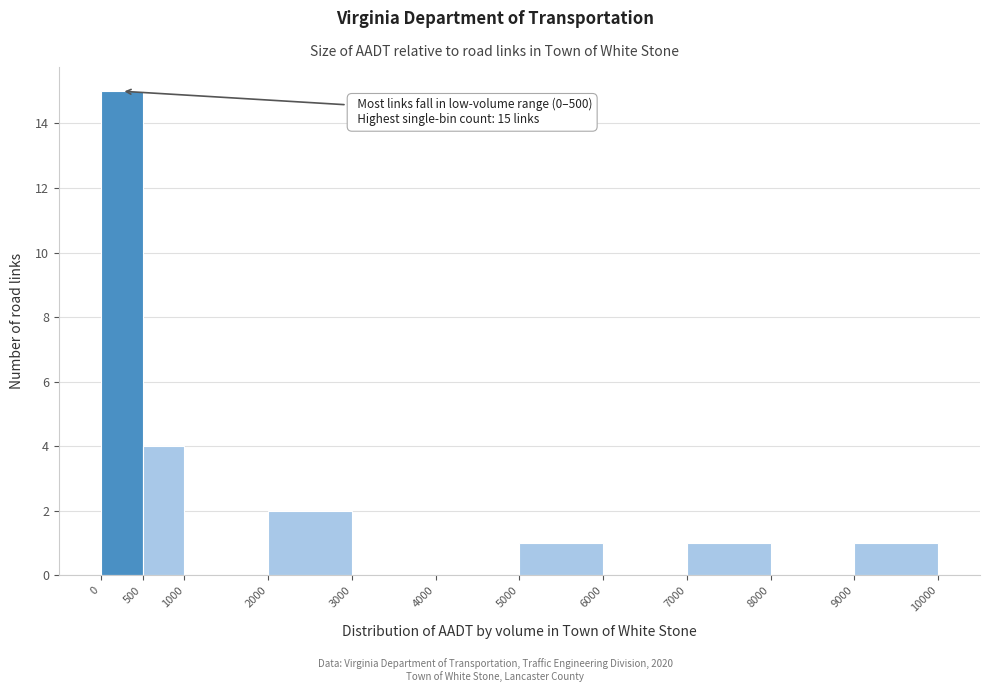

Over which range of the x-axis is the bar tallest?

0 to 500